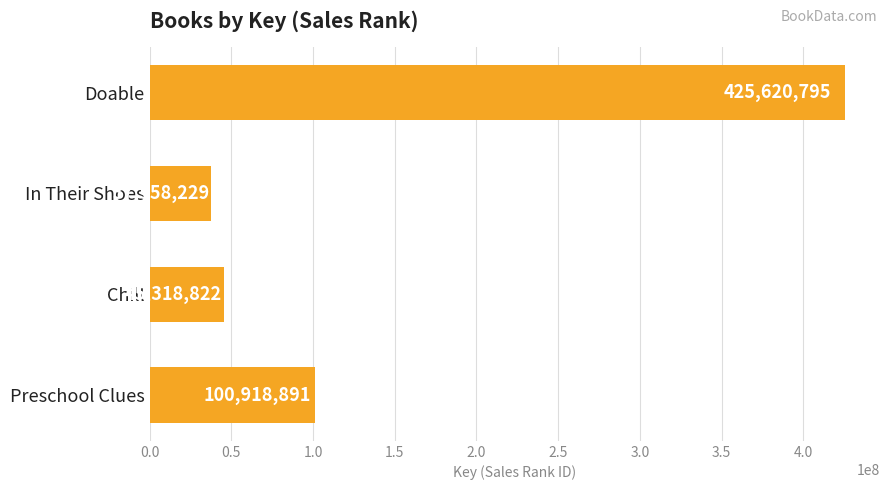

Where is the data nearest to the value 231589512?

Preschool Clues